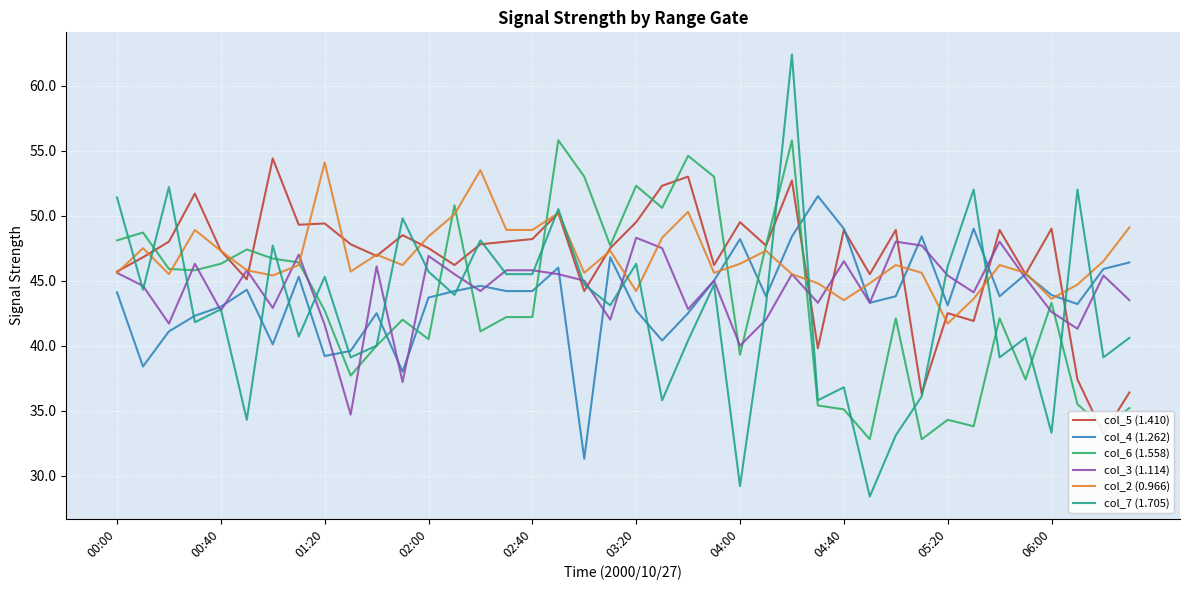

What is the highest value of the col_7 (1.705) series?

62.4